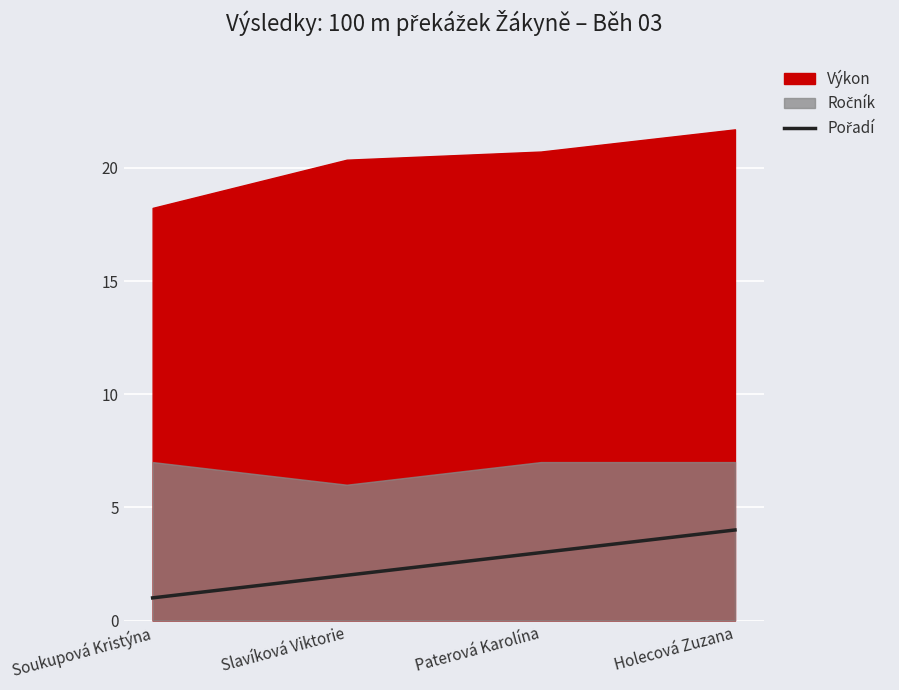

The value at Holecová Zuzana is 5. True or false?

False